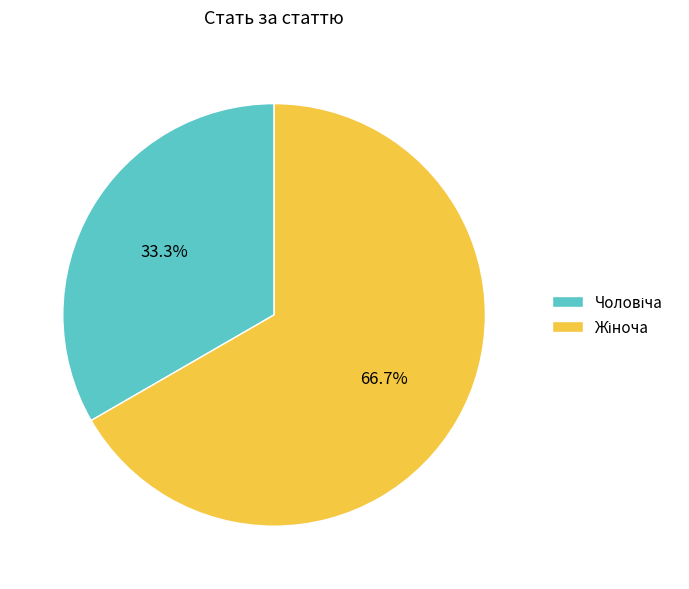

Is there a majority slice in this chart?

Yes